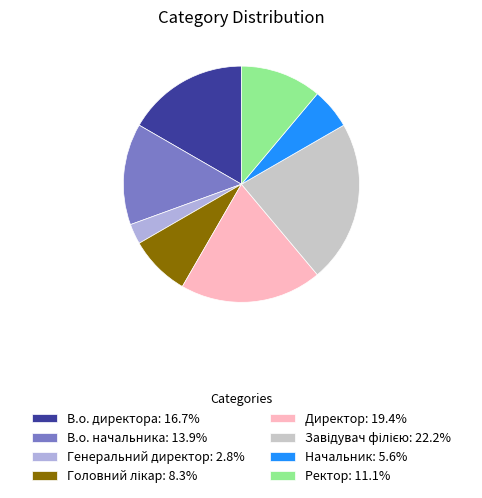

What is the smallest slice in the pie chart?

Генеральний директор